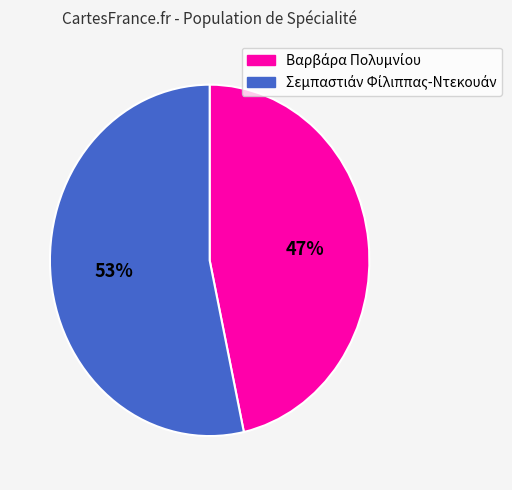

Does any single category account for the majority?

Yes